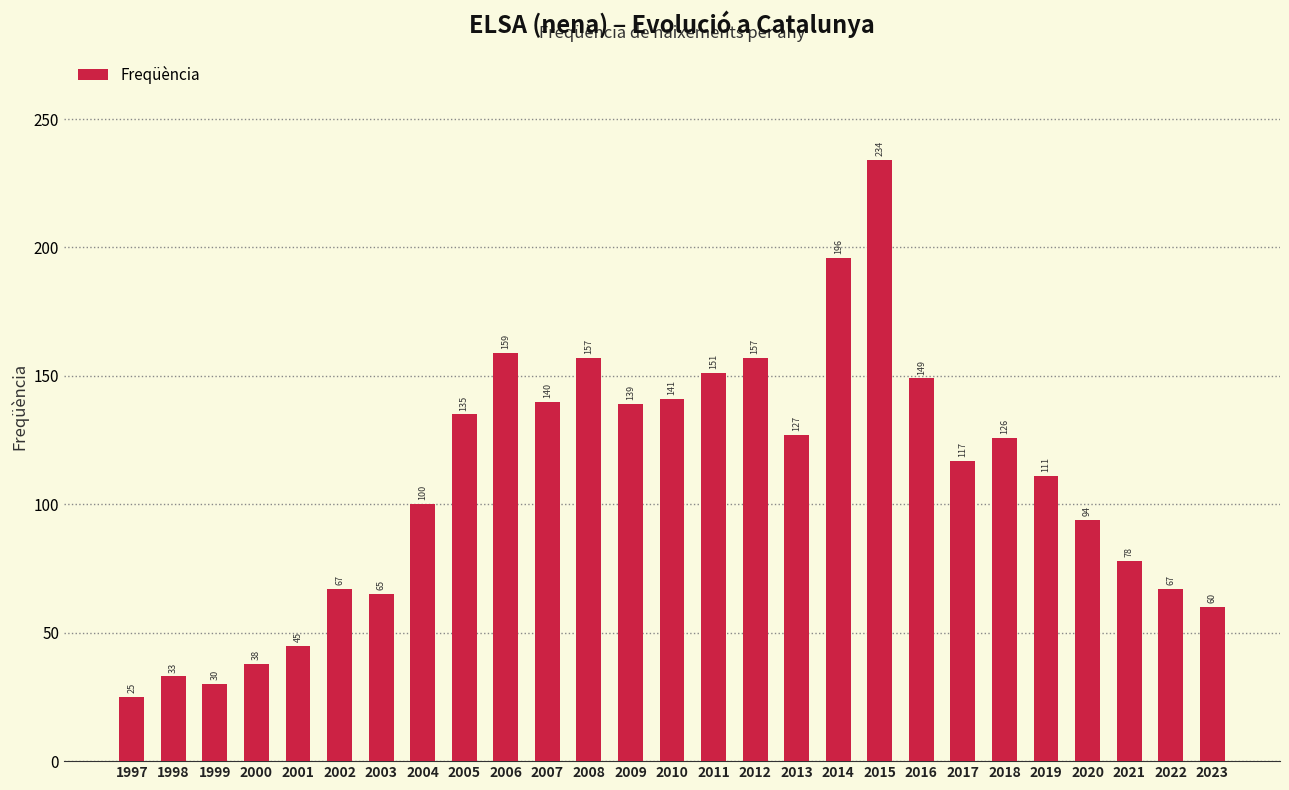

What is the value of the 13th bar from the left?

139